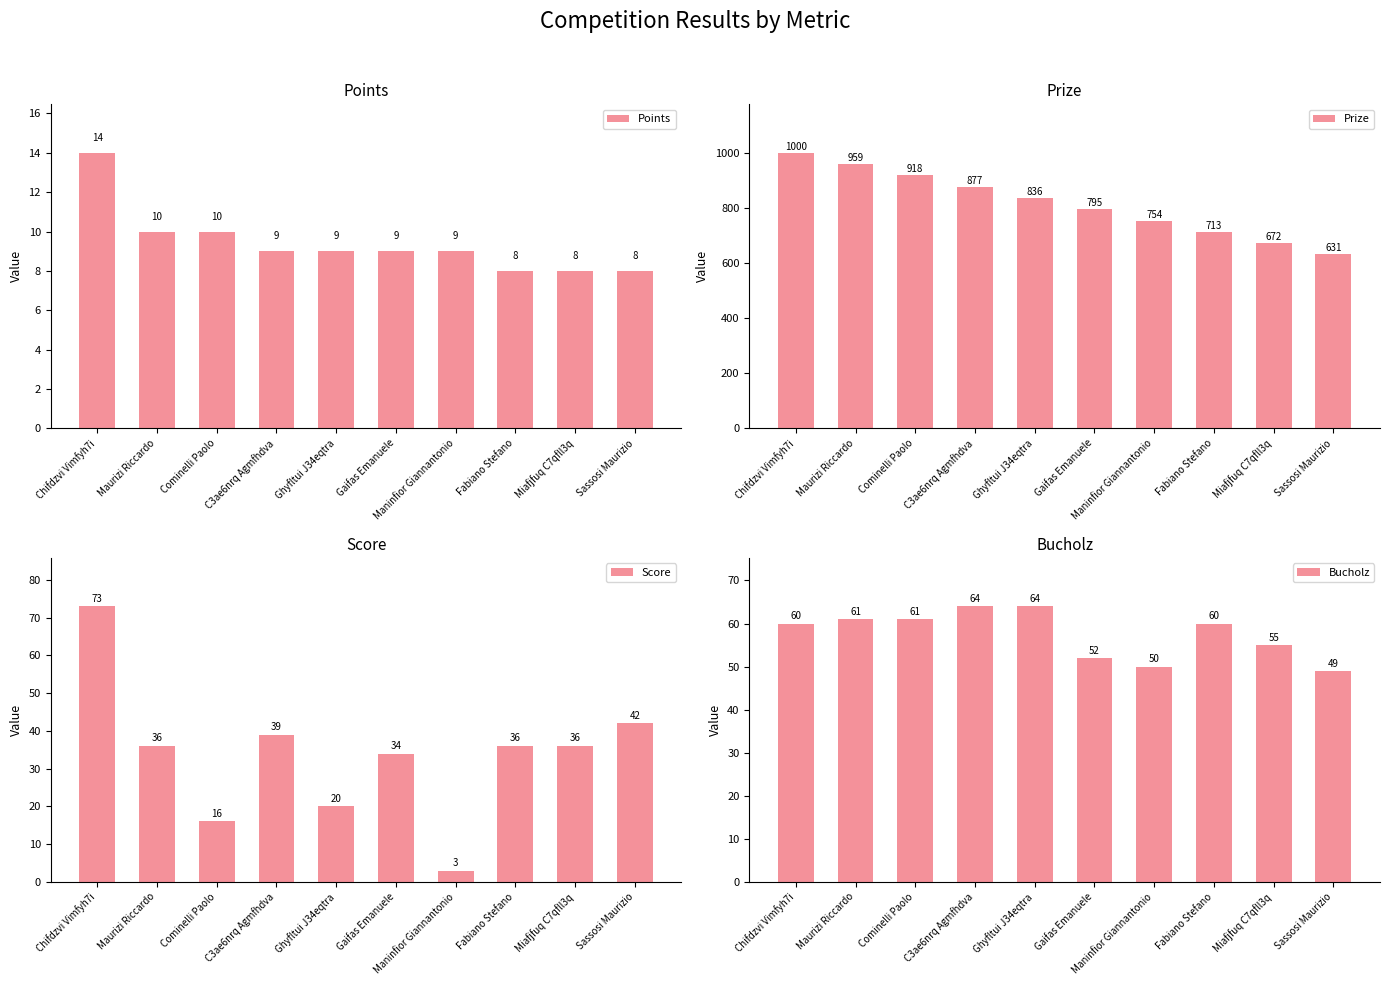

Is the value of Bucholz at Fabiano Stefano greater than the value of Score at Chifdzvi Vimfyh7i?

No